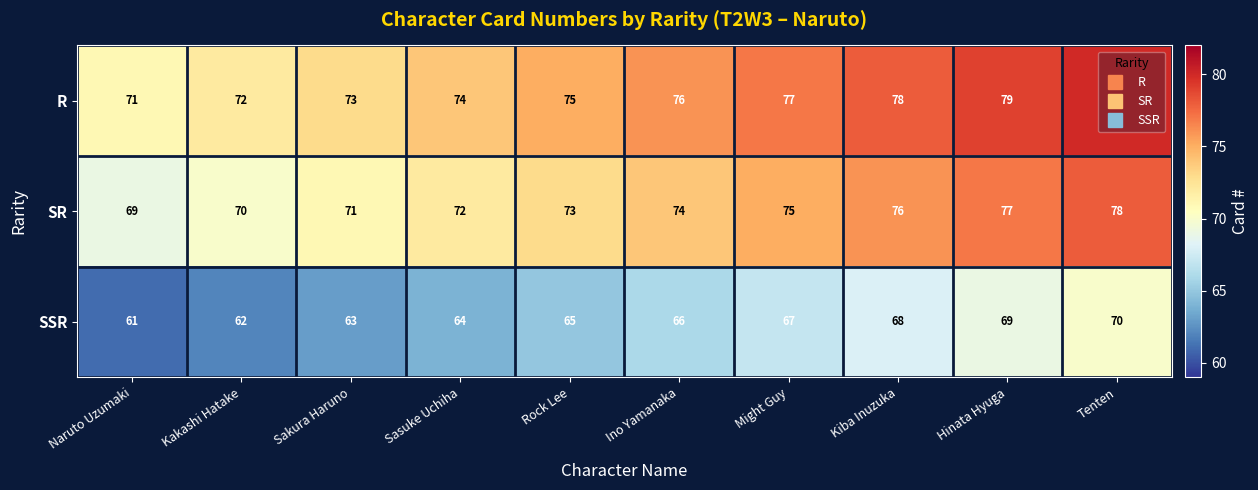

Rank the series by their average value, from lowest to highest.

SSR, SR, R